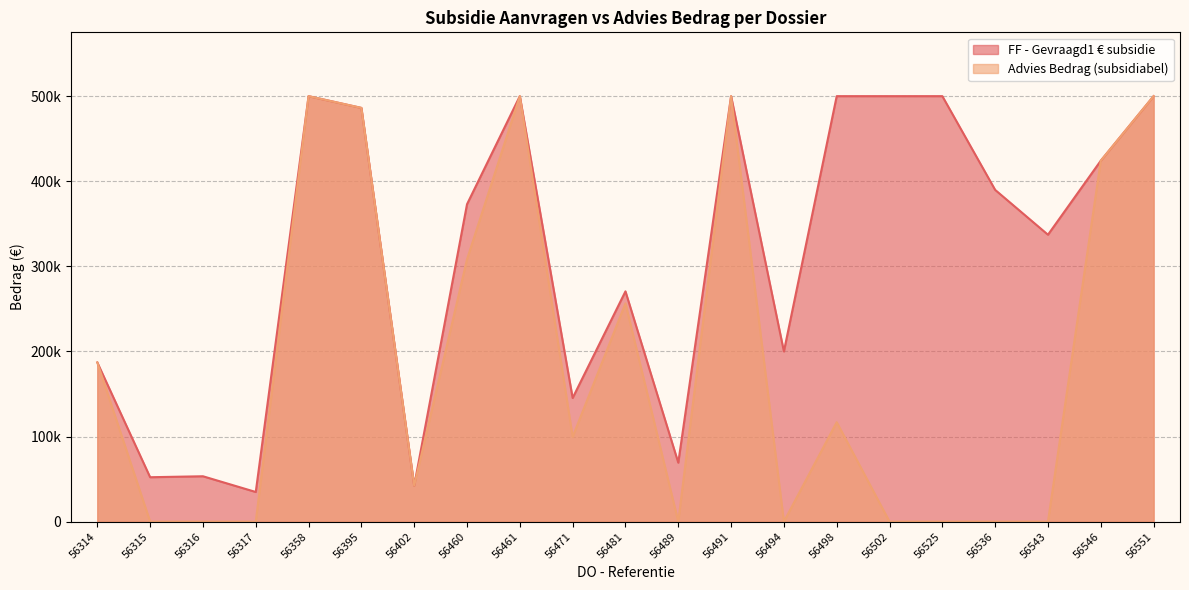

True or false: Advies Bedrag (subsidiabel) and FF - Gevraagd1 € subsidie intersect in this chart.

False